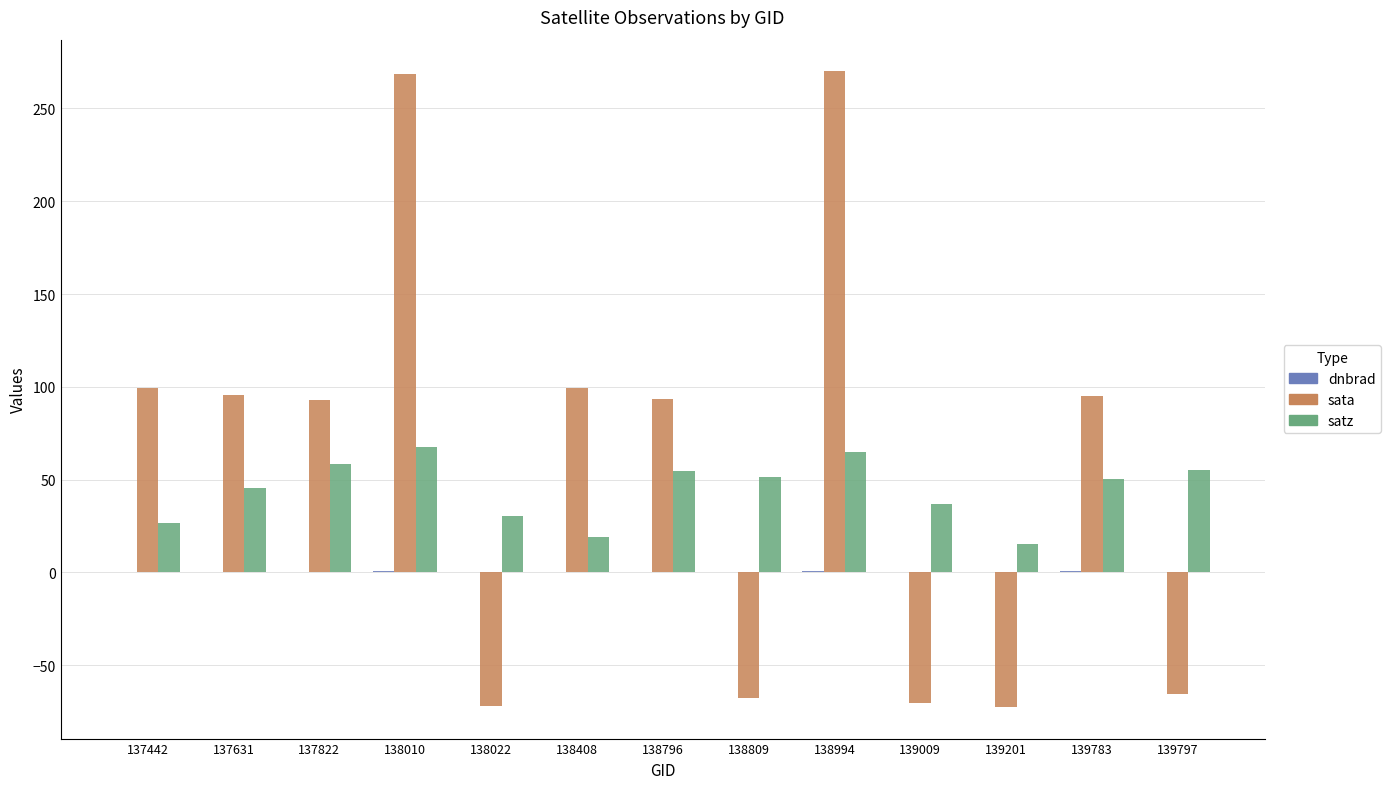

Is it true that sata equals 99.5 at 138408?

True